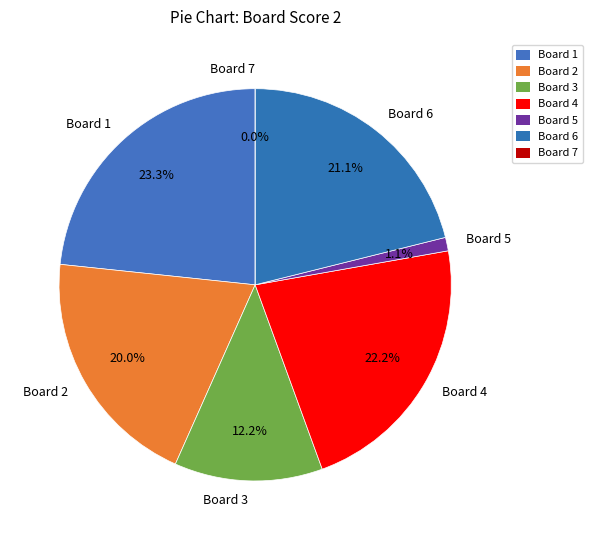

True or false: 2 accounts for 26% of the total.

False